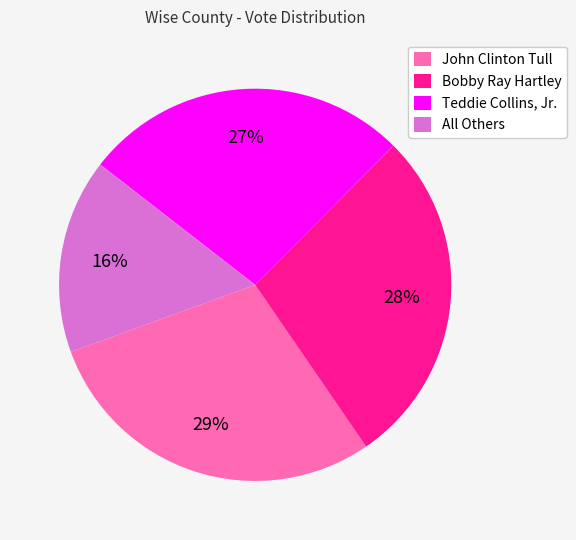

To the nearest percent, what is the difference between the All Others and John Clinton Tull slice percentages?

13%